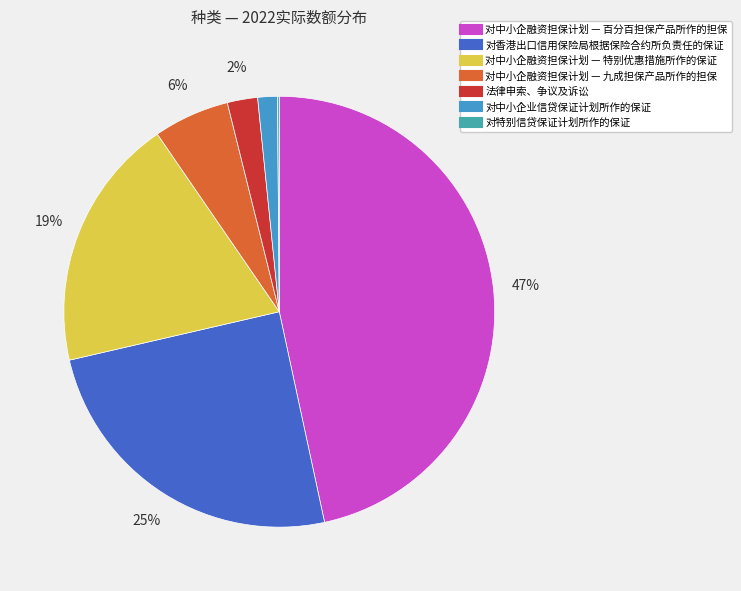

What percentage do 对中小企业信贷保证计划所作的保证 and 对特别信贷保证计划所作的保证 together represent?

1.6%